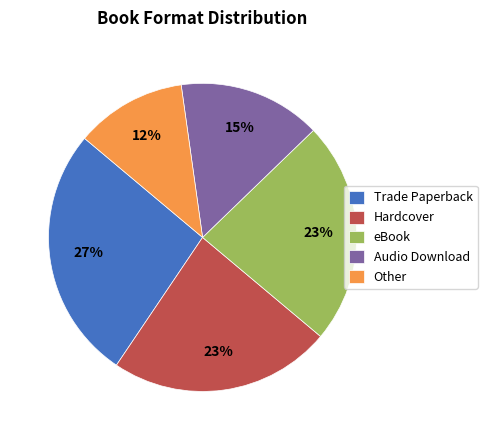

To the nearest percent, what is the combined percentage of Hardcover and Audio Download?

38%